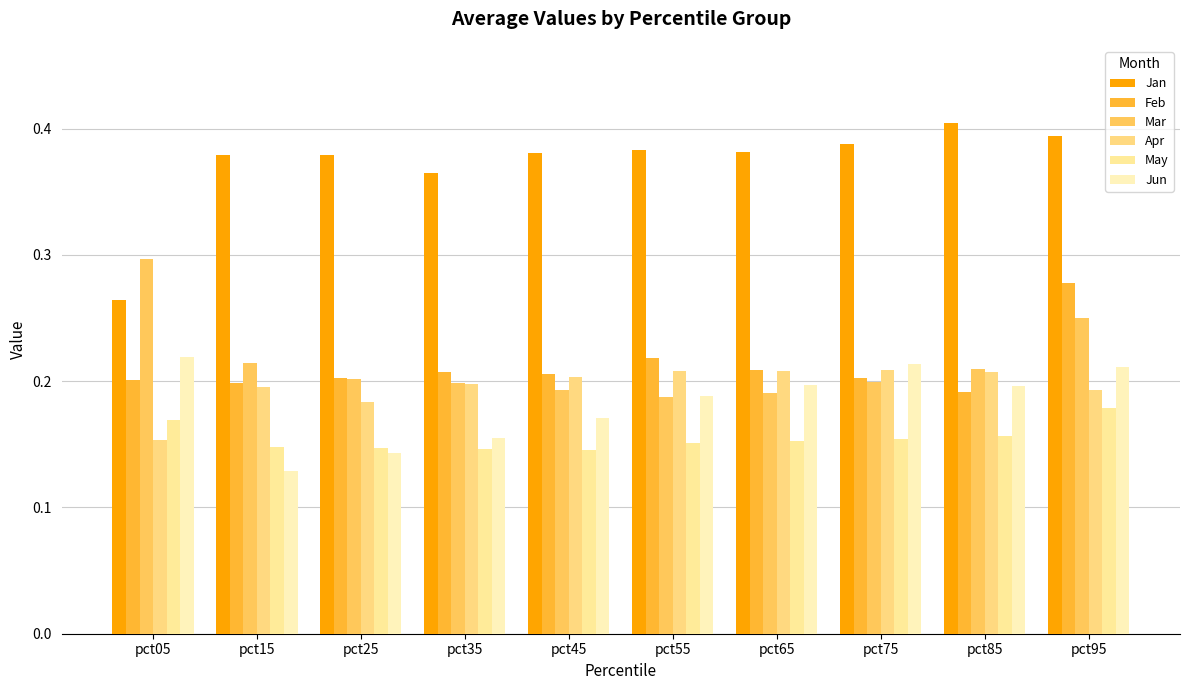

Which category has the highest value in the Jan series?

pct85